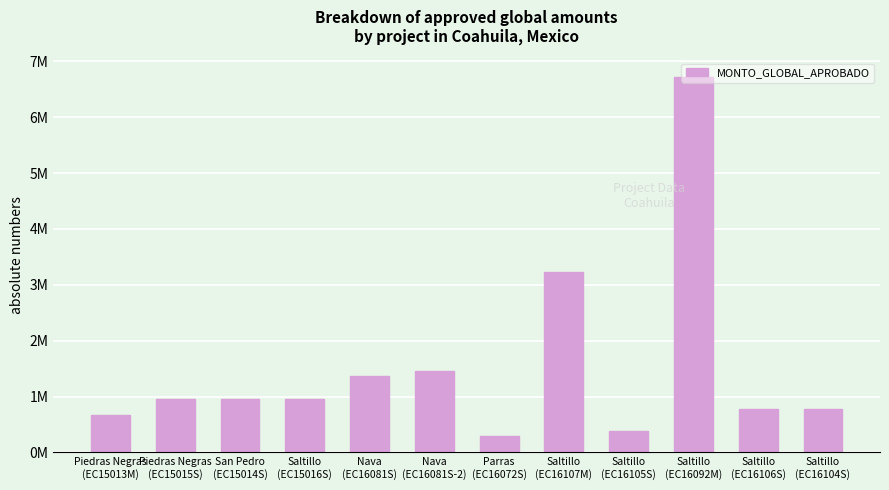

Count the number of data series in this chart.

1